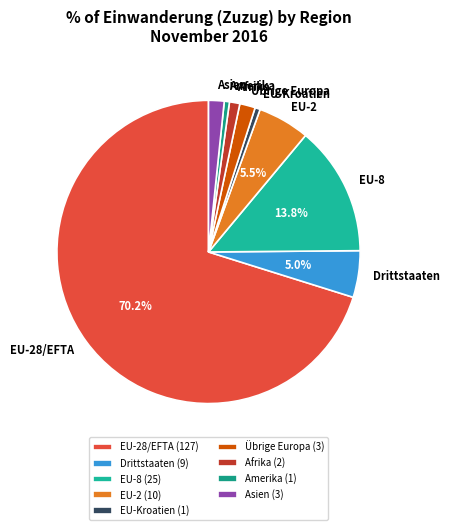

Which has a higher value, Amerika or Asien?

Asien